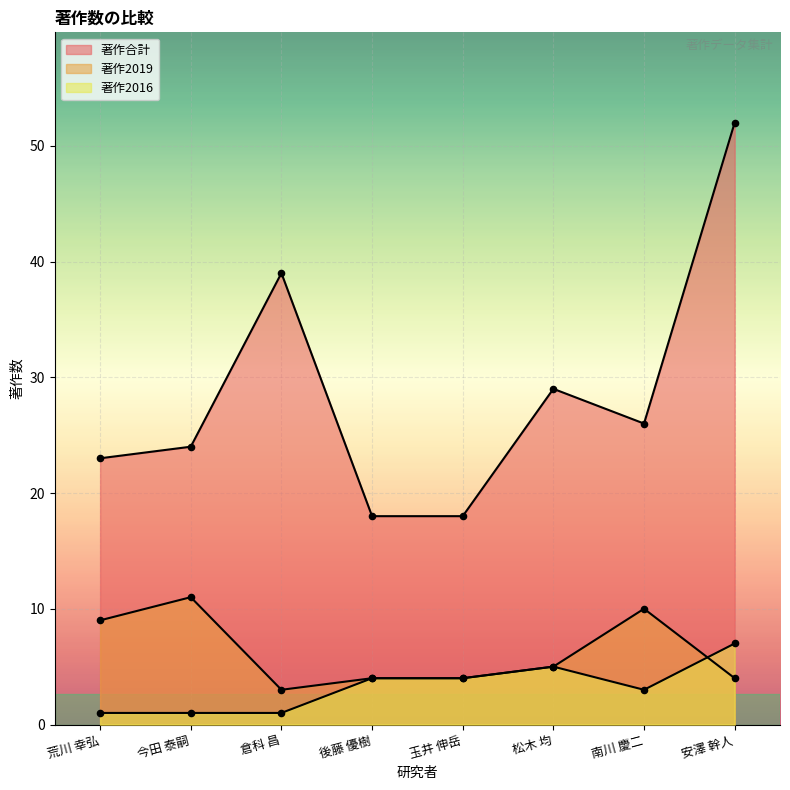

Is the value of 著作2016 at 玉井 伸岳 greater than the value of 著作2019 at 荒川 幸弘?

No